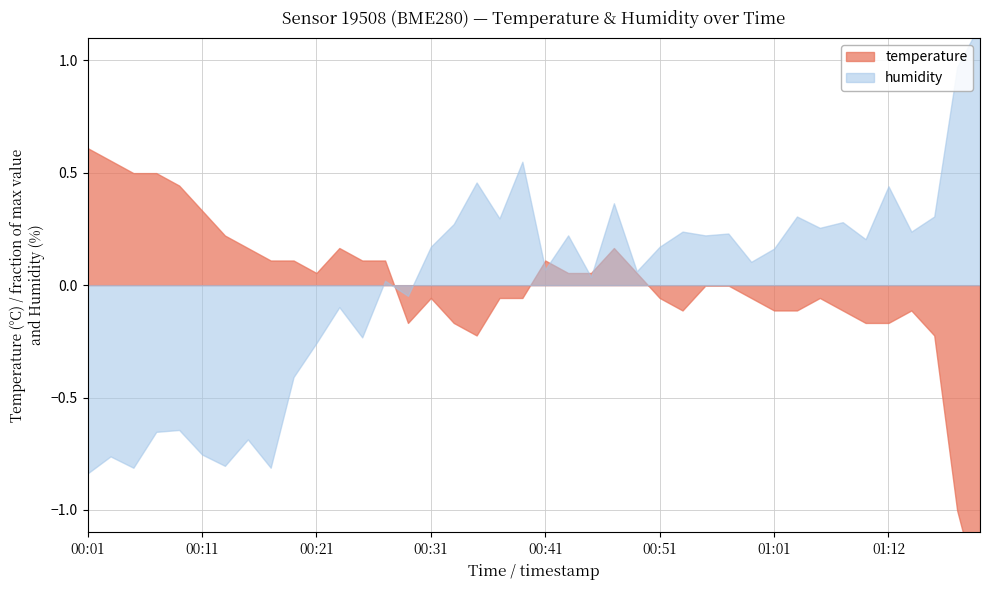

True or false: humidity has a value of 65.4 at 00:03.

True